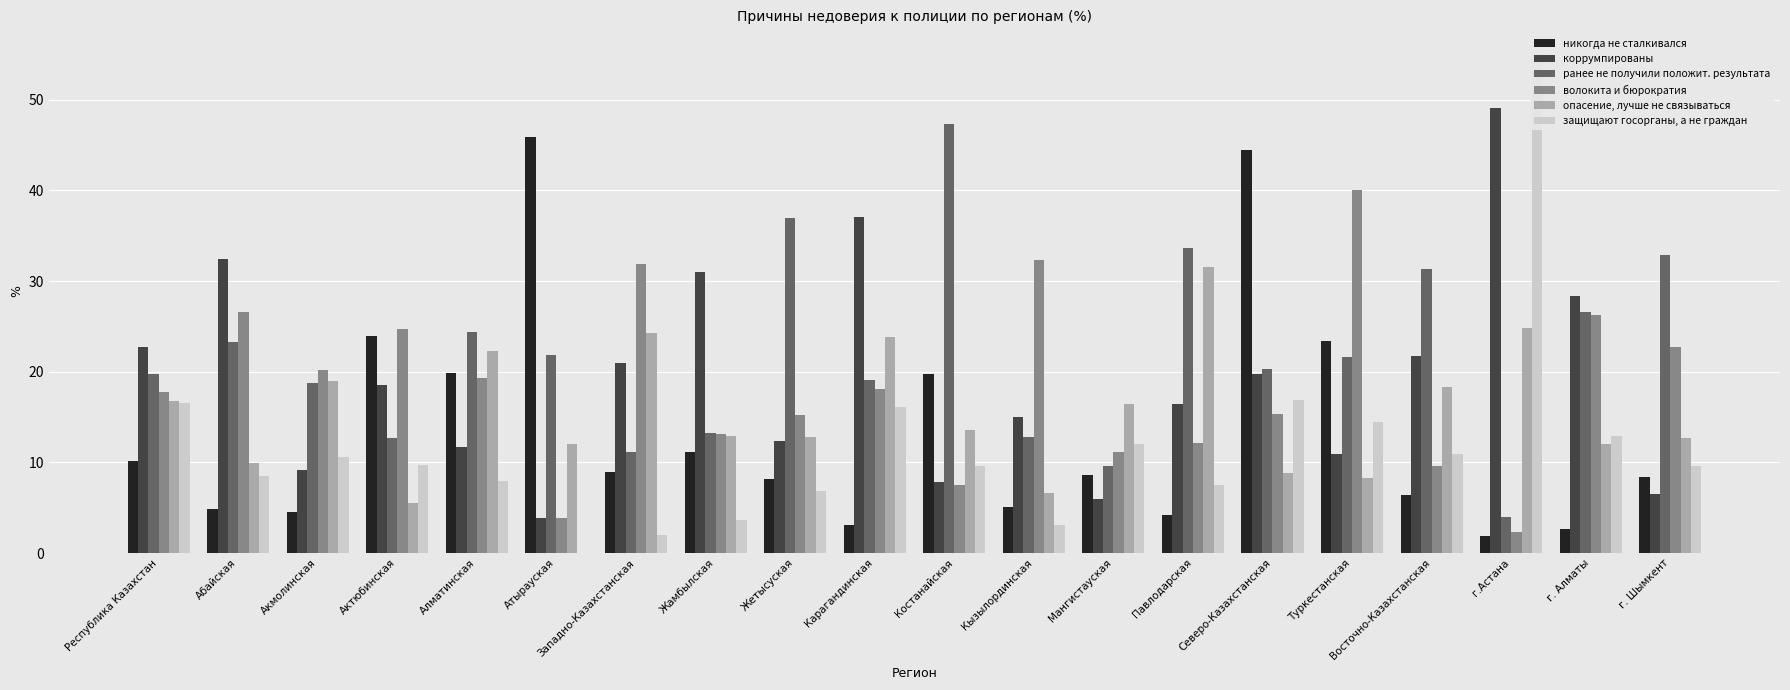

Is the value of ранее не получили положит. результата at г. Шымкент greater than the value of защищают госорганы, а не граждан at Абайская?

Yes